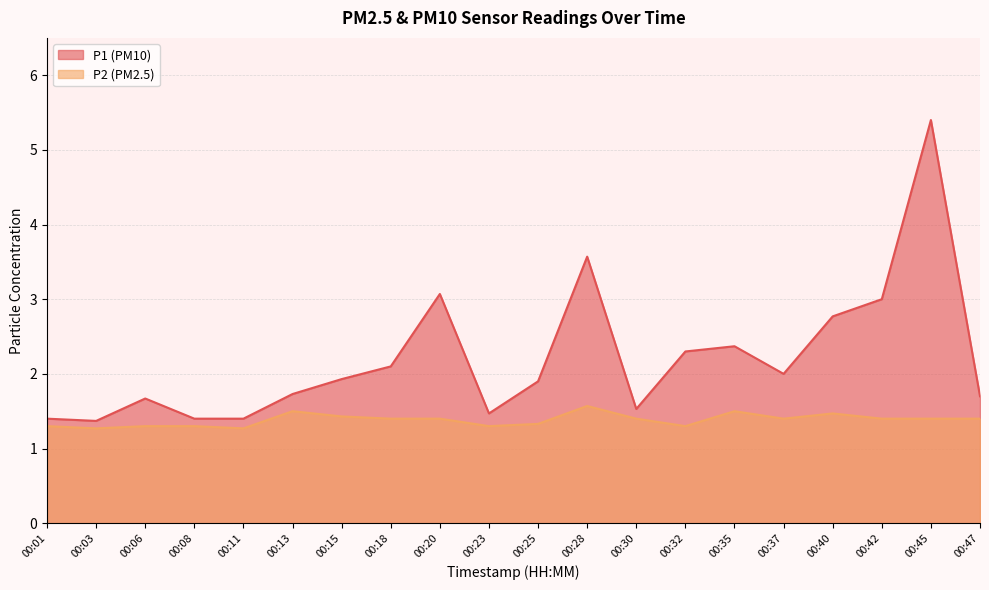

At 00:40, list the series in order from largest to smallest.

P1, P2